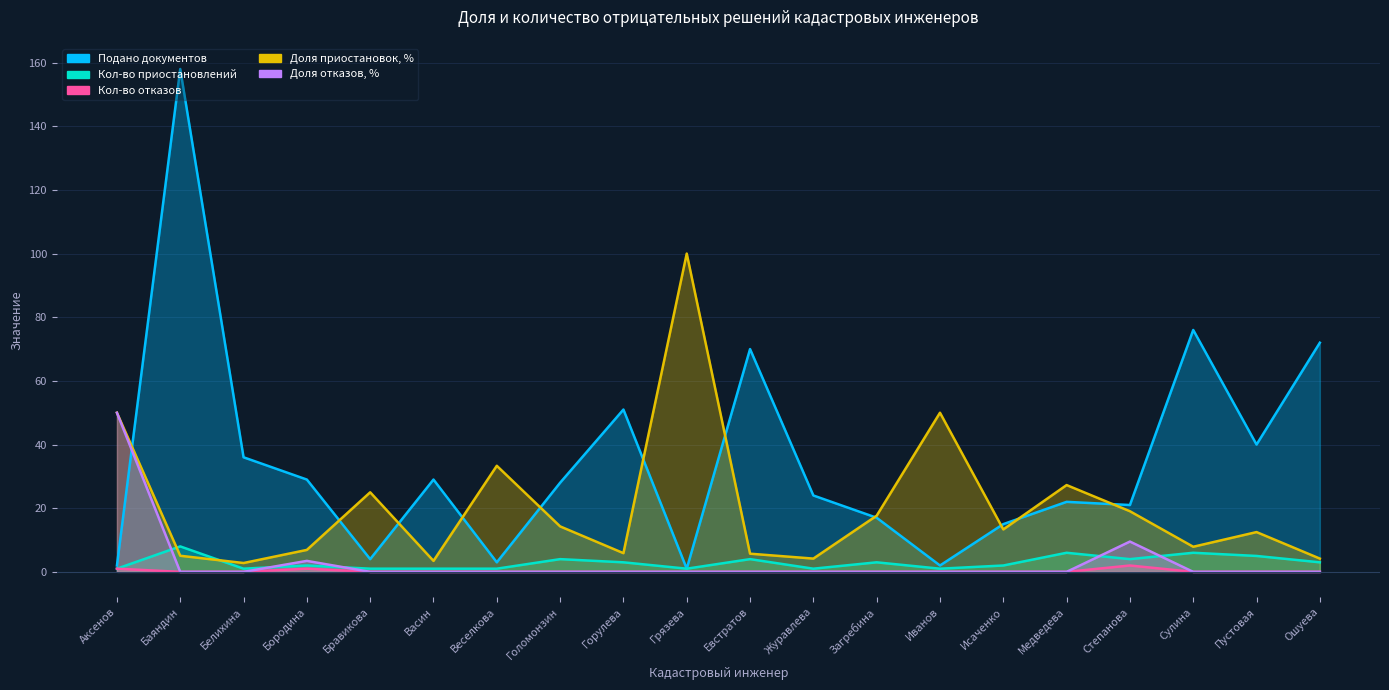

Count the number of data series in this chart.

5